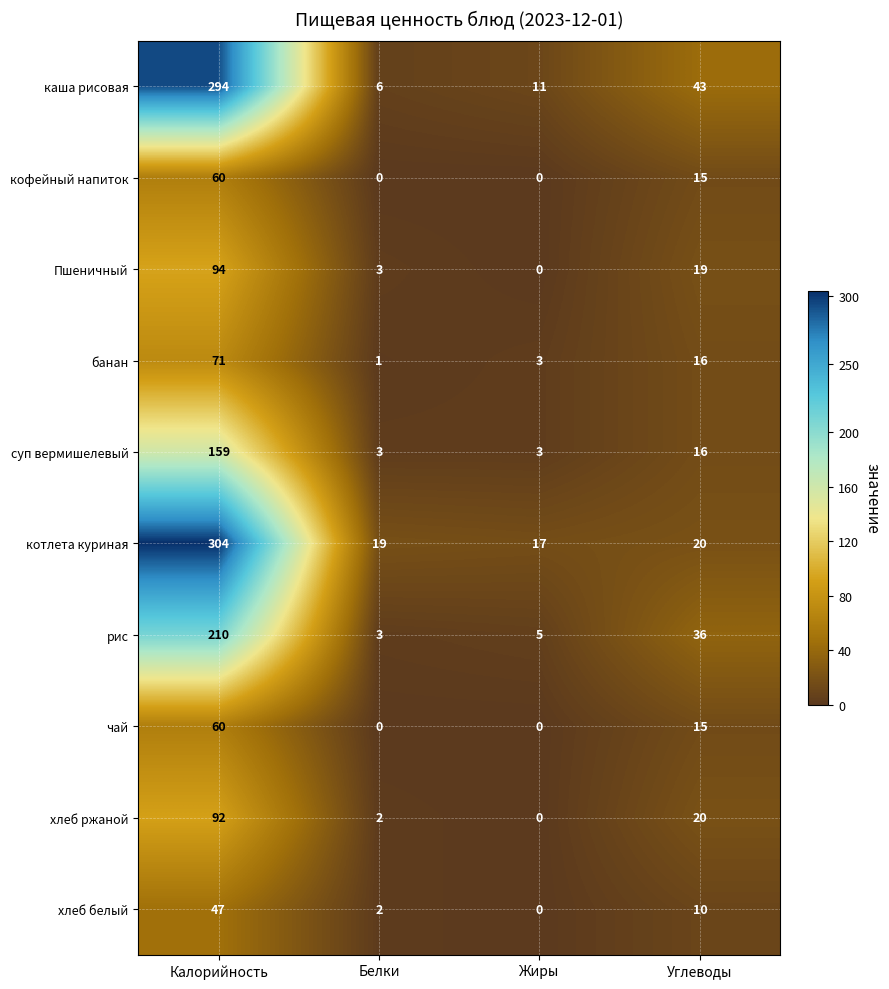

Which series has the largest range (max minus min)?

каша рисовая